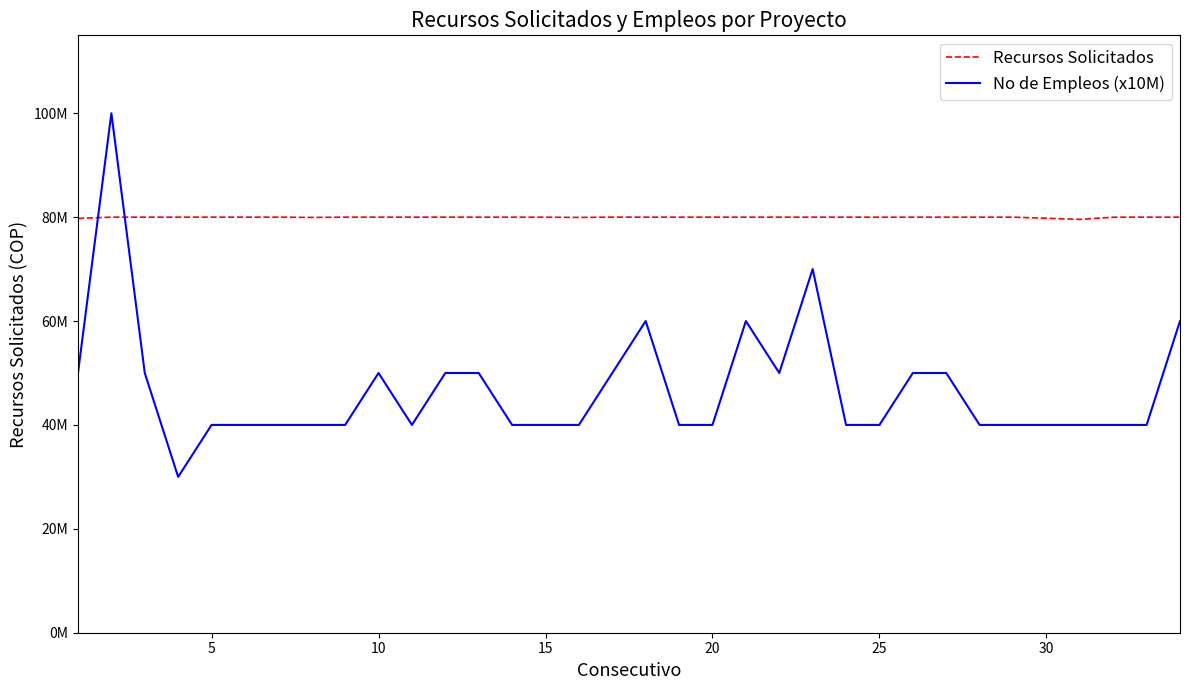

Count the No de Empleos (x10M) values in the range 40000000 to 50000000.

28